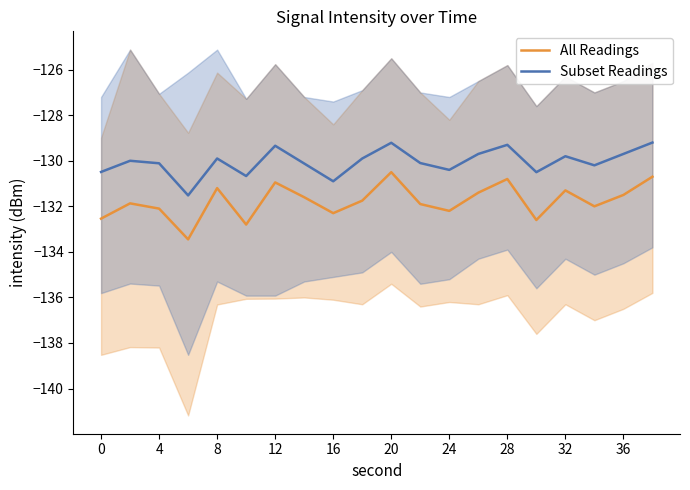

How many lines are shown in the chart?

2